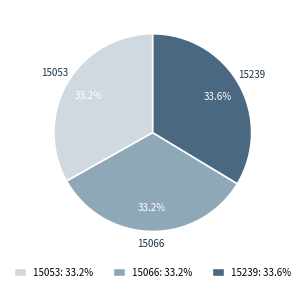

Is the sum of 15053 and 15066 greater than half?

Yes